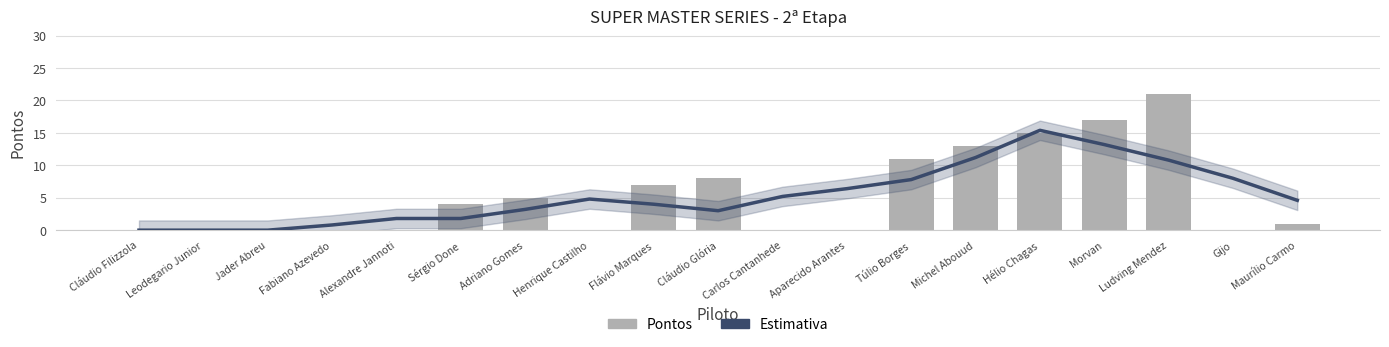

Which category has the lowest value across all series?

Cláudio Filizzola